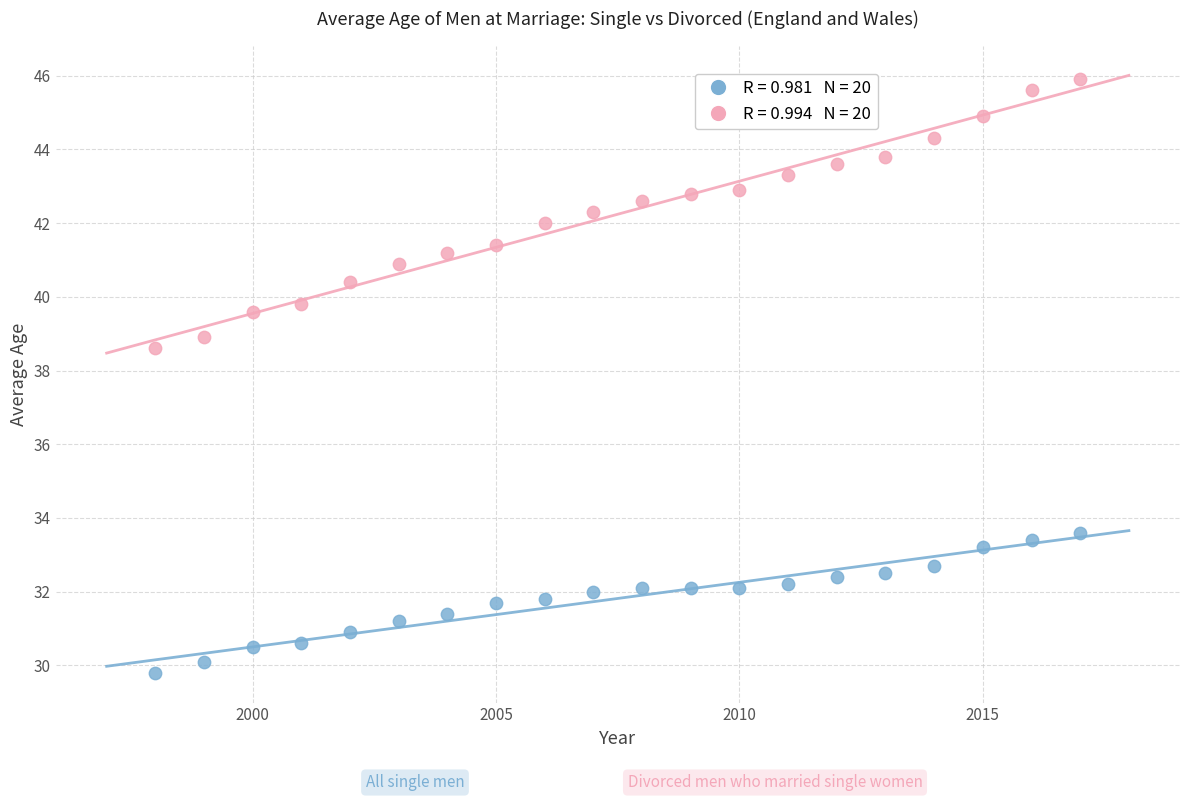

Across all data points, what is the range of Y values (max minus min)?

16.1